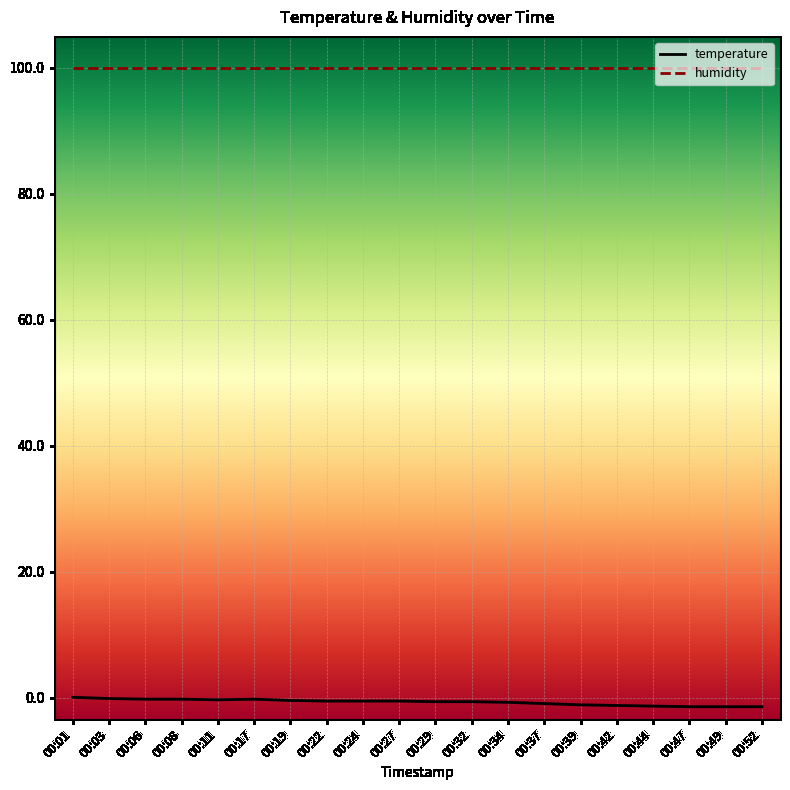

Is the value of humidity at 00:11 greater than the value of temperature at 00:11?

Yes